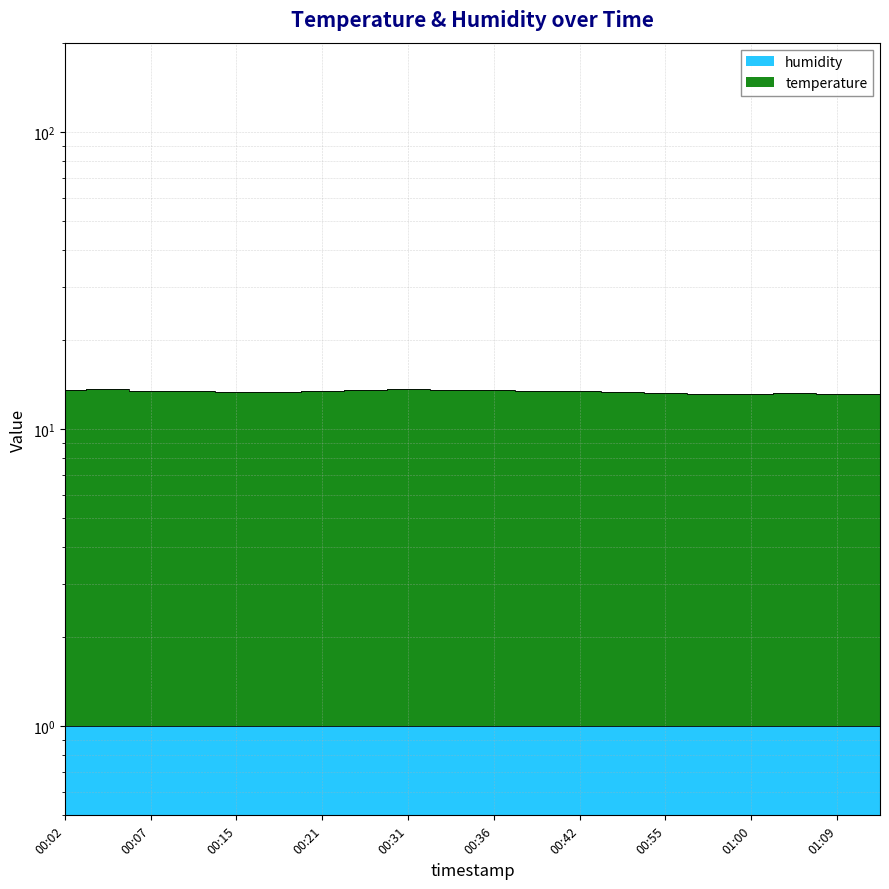

What is the label of the 19th point from the right?

00:04